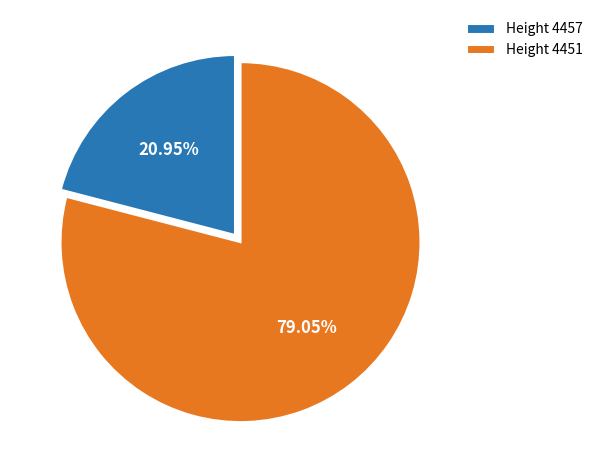

Do Height 4457 and Height 4451 together represent more than half of the pie?

Yes